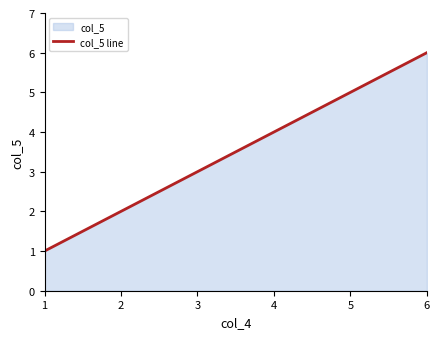

List the labels in order of value, smallest first.

1, 2, 3, 4, 5, 6